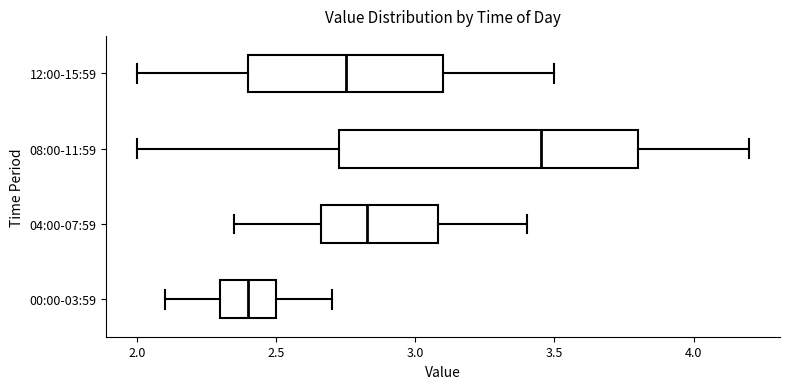

Reading bottom to top, read every box against the x-axis: the position of its median line, the range the box covers, and the ends of its whiskers. The values are not printed on the chart, so give them approximately, as read against the axis.

00:00-03:59: median 2.40, box 2.30 to 2.50, whiskers 2.10 to 2.70
04:00-07:59: median 2.85, box 2.65 to 3.10, whiskers 2.35 to 3.40
08:00-11:59: median 3.45, box 2.75 to 3.80, whiskers 2.00 to 4.20
12:00-15:59: median 2.75, box 2.40 to 3.10, whiskers 2.00 to 3.50